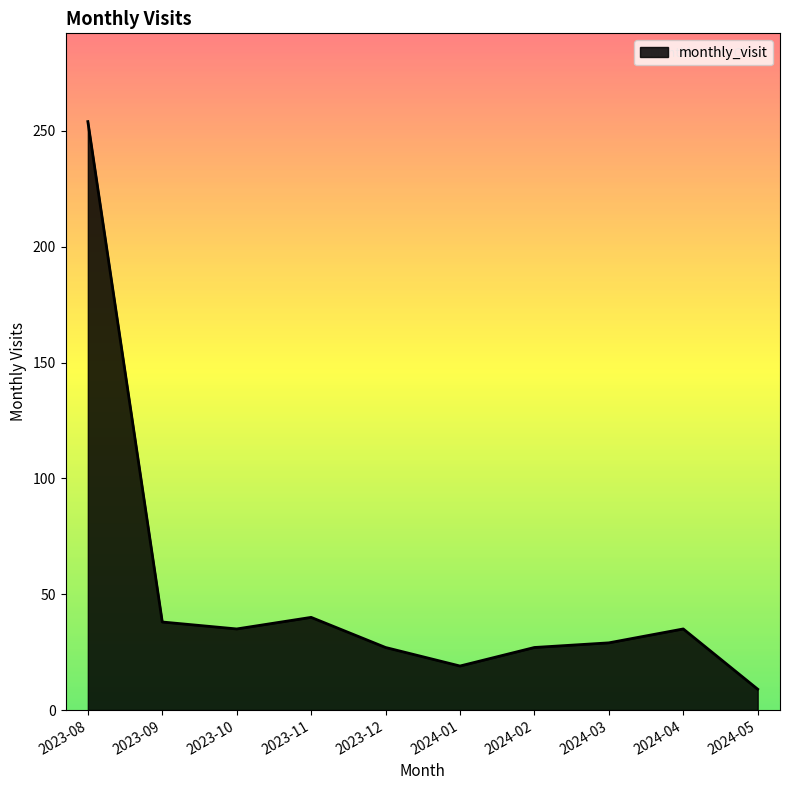

What is the average value?

51